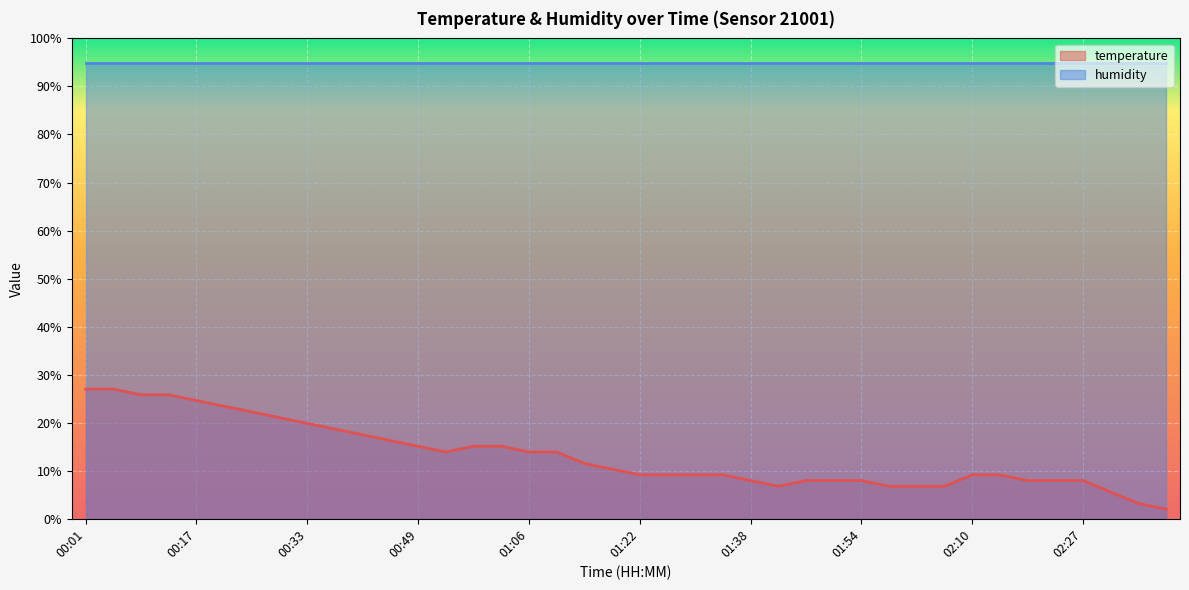

Which has a higher value, 01:10 or 01:54?

01:10